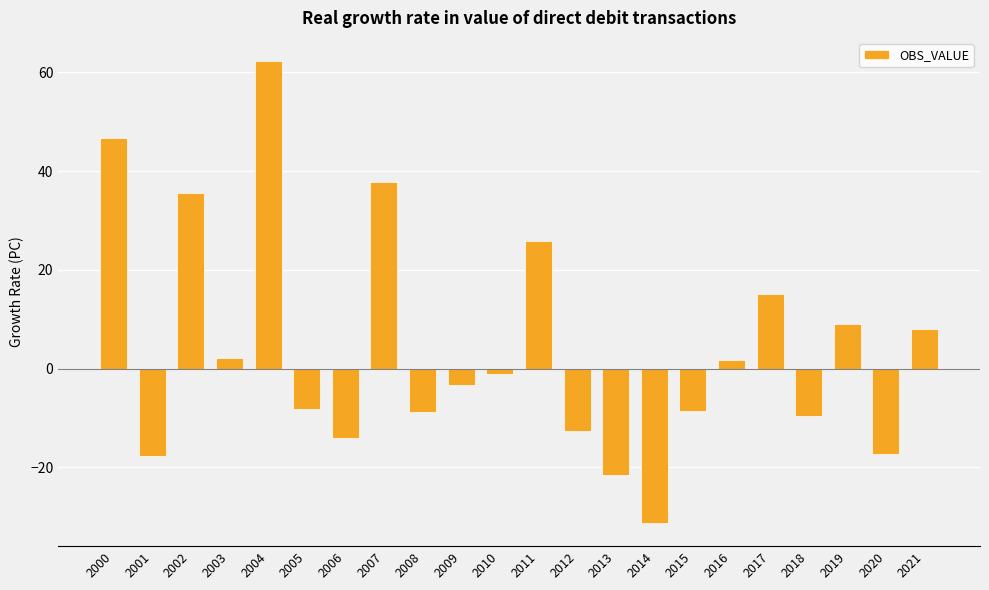

What is the value of the 12th bar from the left?

25.8